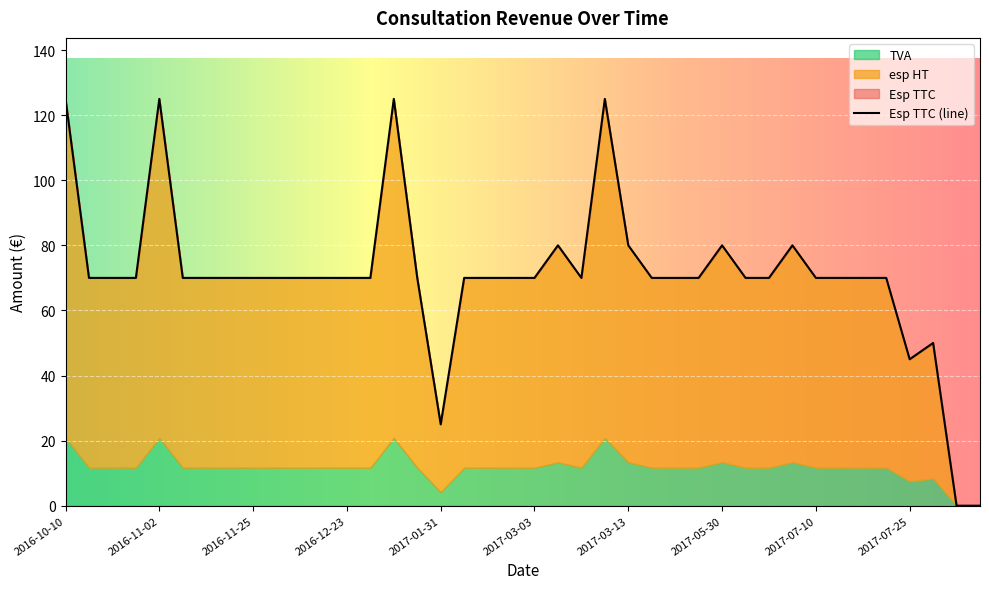

What is the difference between the maximum and minimum values in the Esp TTC series?

125.0